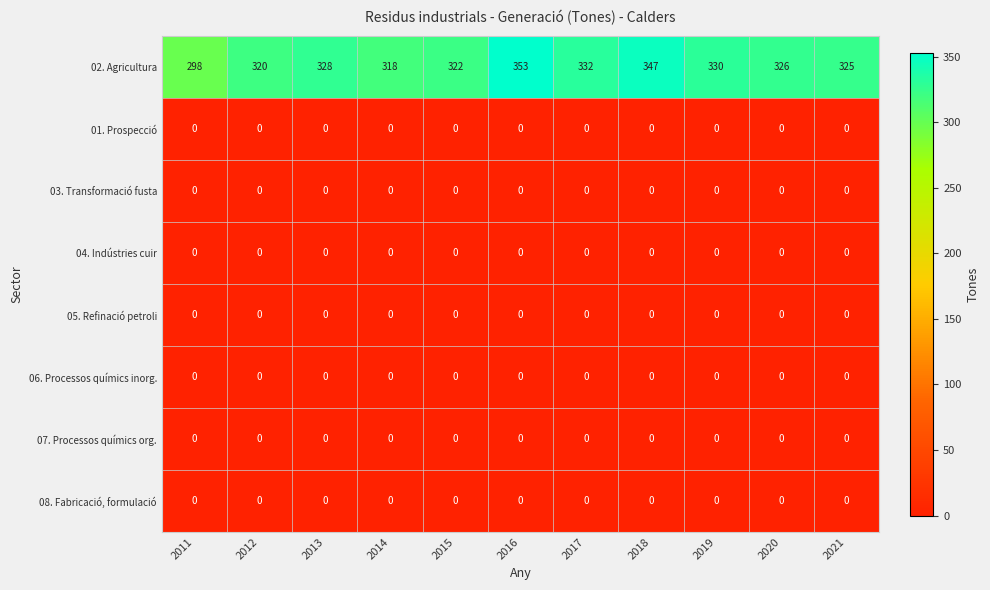

How many categories are shown in the chart?

11